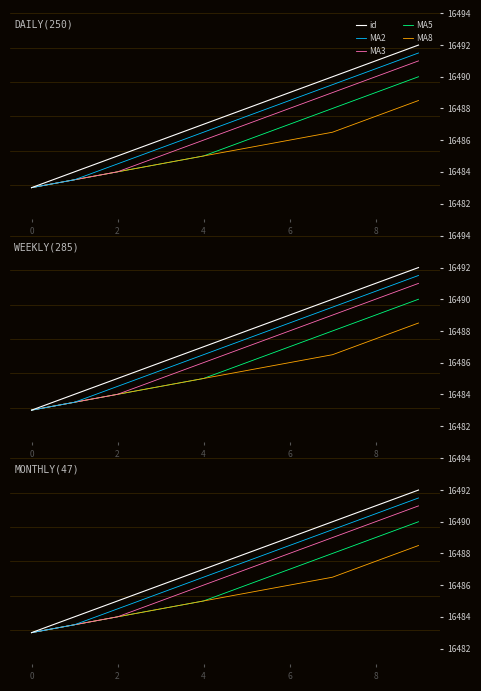

Reading left to right, extract all data points from this chart.

id: 16483.0	16484.0	16485.0	16486.0	16487.0	16488.0	16489.0	16490.0	16491.0	16492.0
MA2: 16483.0	16483.5	16484.5	16485.5	16486.5	16487.5	16488.5	16489.5	16490.5	16491.5
MA3: 16483.0	16483.5	16484.0	16485.0	16486.0	16487.0	16488.0	16489.0	16490.0	16491.0
MA5: 16483.0	16483.5	16484.0	16484.5	16485.0	16486.0	16487.0	16488.0	16489.0	16490.0
MA8: 16483.0	16483.5	16484.0	16484.5	16485.0	16485.5	16486.0	16486.5	16487.5	16488.5